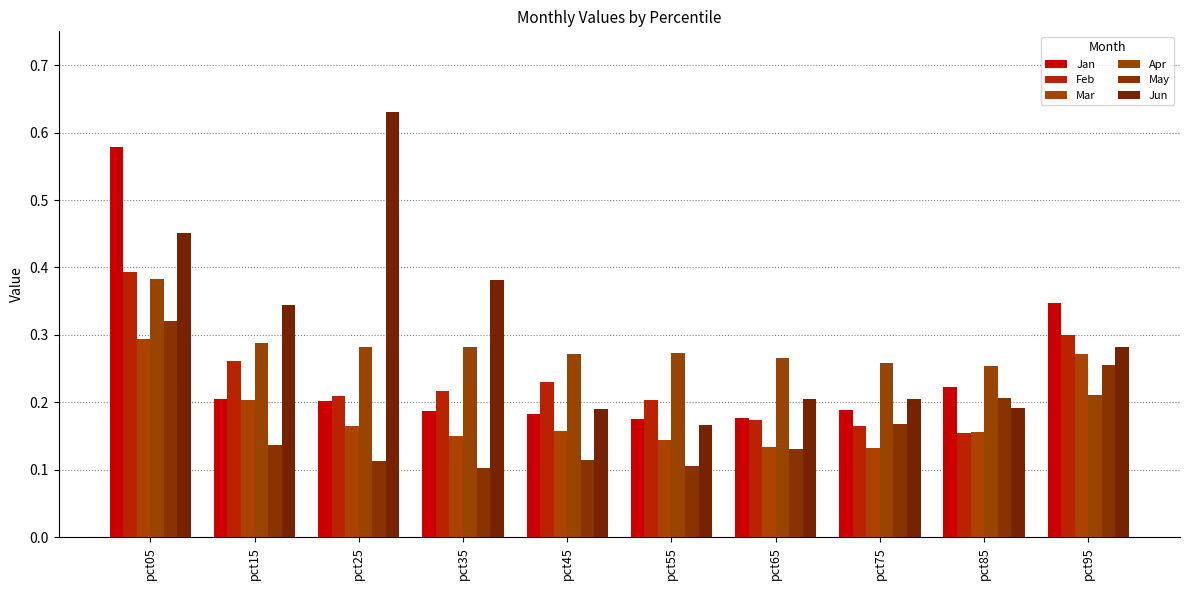

Which series has the largest total across all categories?

Jun